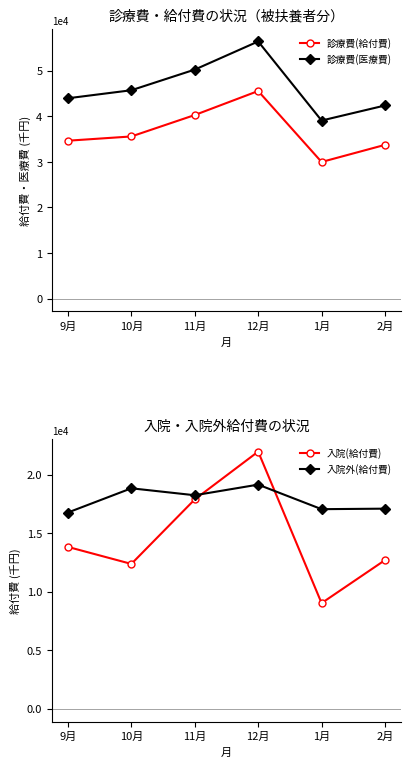

At 9月, list the series in order from largest to smallest.

診療費(医療費), 診療費(給付費), 入院外(給付費), 入院(給付費)